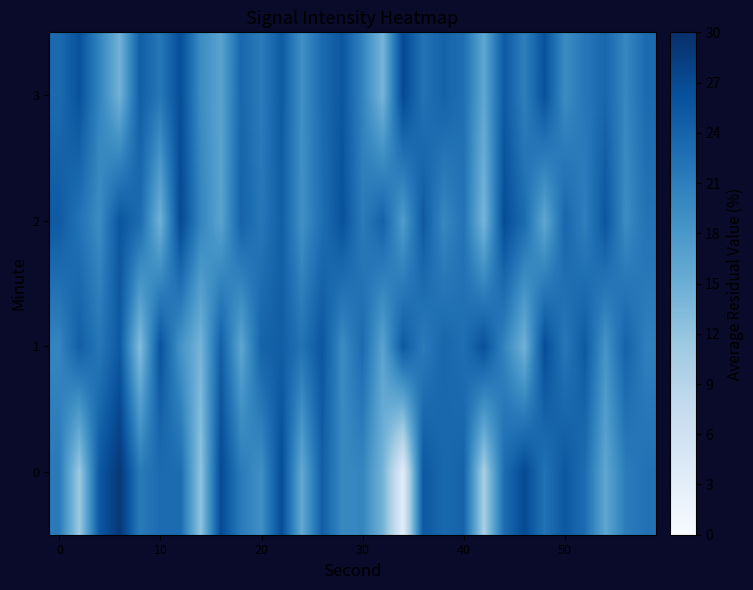

List the series in order of their peak value, highest first.

0, 2, 3, 1